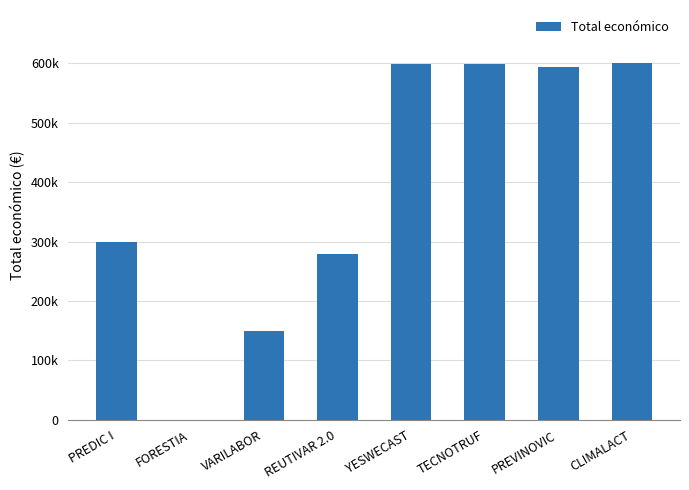

Where does the data first go above 593715?

YESWECAST